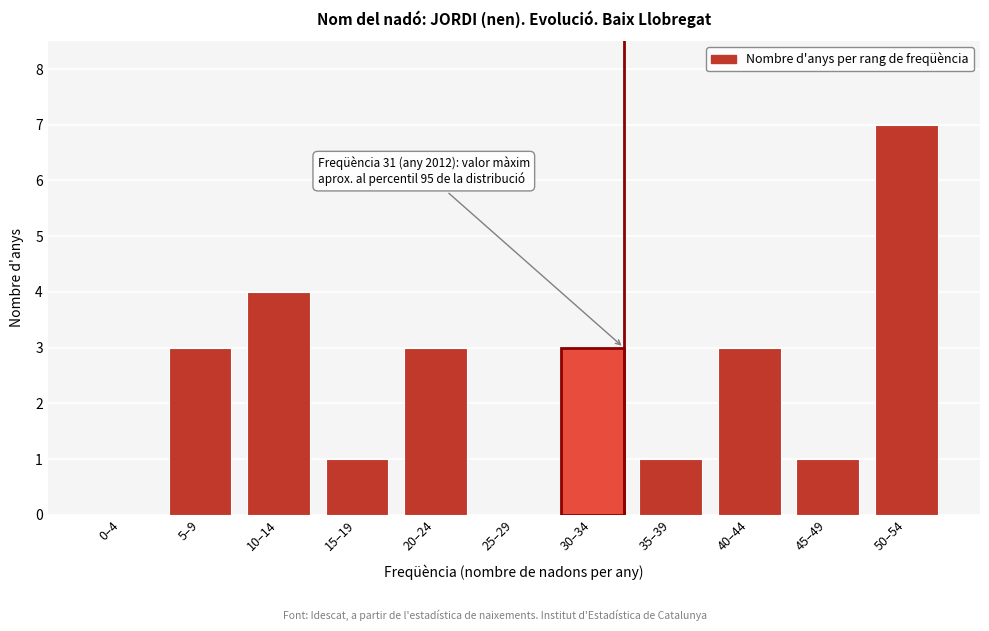

Reading left to right, what are all the values shown in this chart?

0–4=0	5–9=3	10–14=4	15–19=1	20–24=3	25–29=0	30–34=3	35–39=1	40–44=3	45–49=1	50–54=7